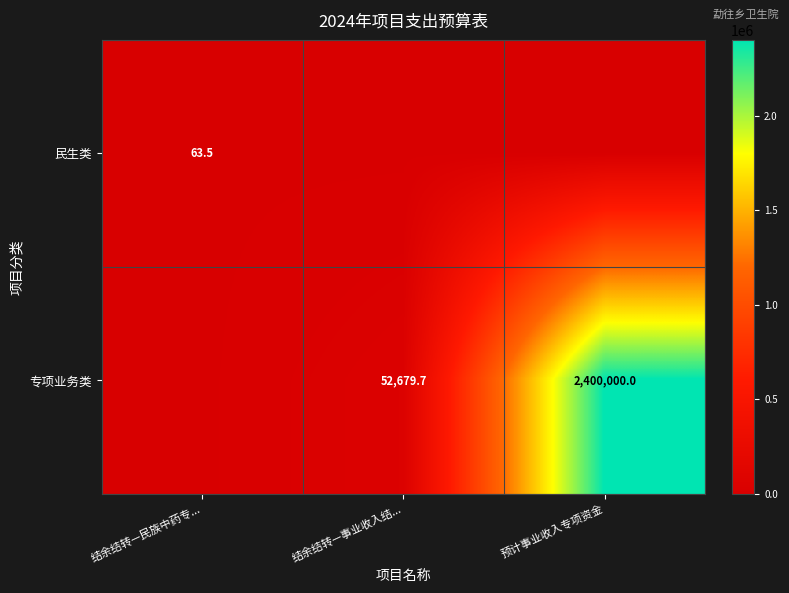

Is it true that 专项业务类 equals 2400000.0 at 预计事业收入专项资金?

True